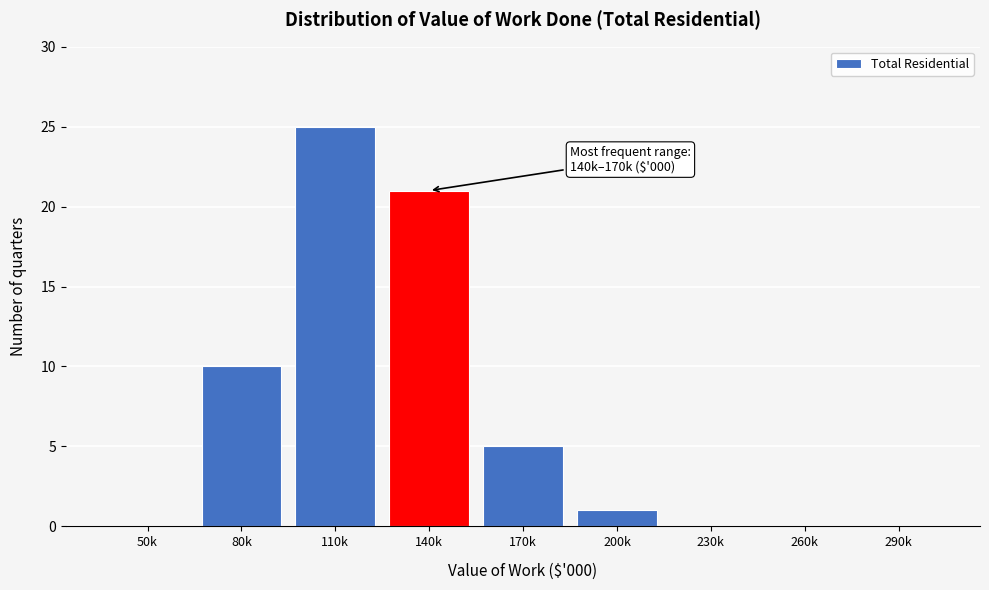

Reading left to right, transcribe all the data shown in this chart.

50k=0	80k=10	110k=25	140k=21	170k=5	200k=1	230k=0	260k=0	290k=0